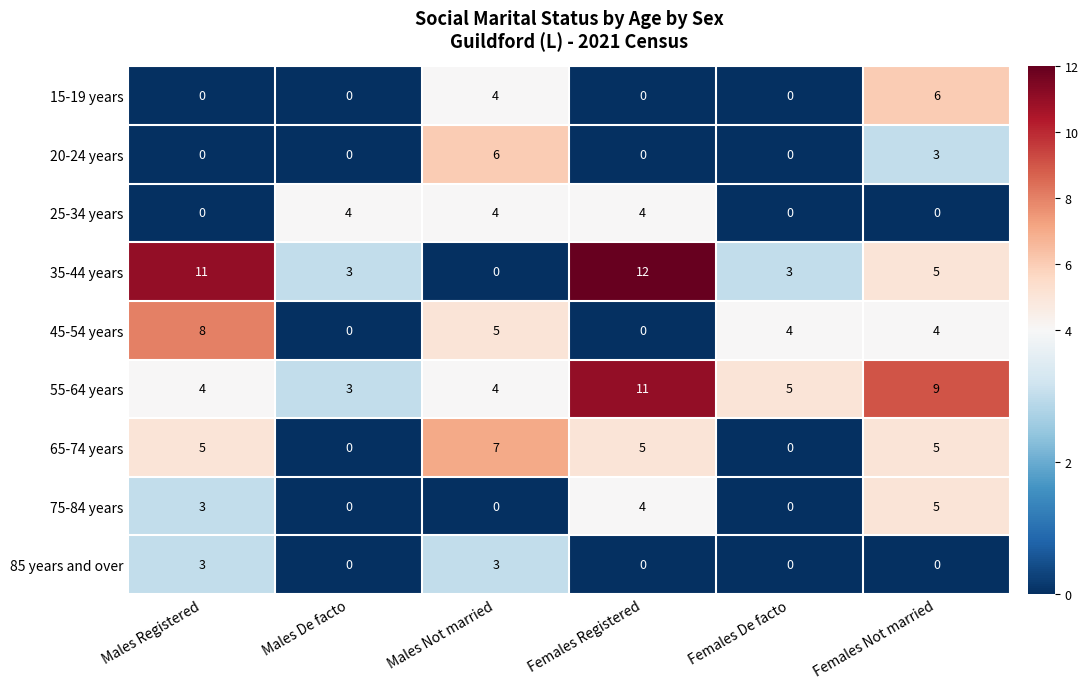

How many 55-64 years values are between 4 and 9?

4